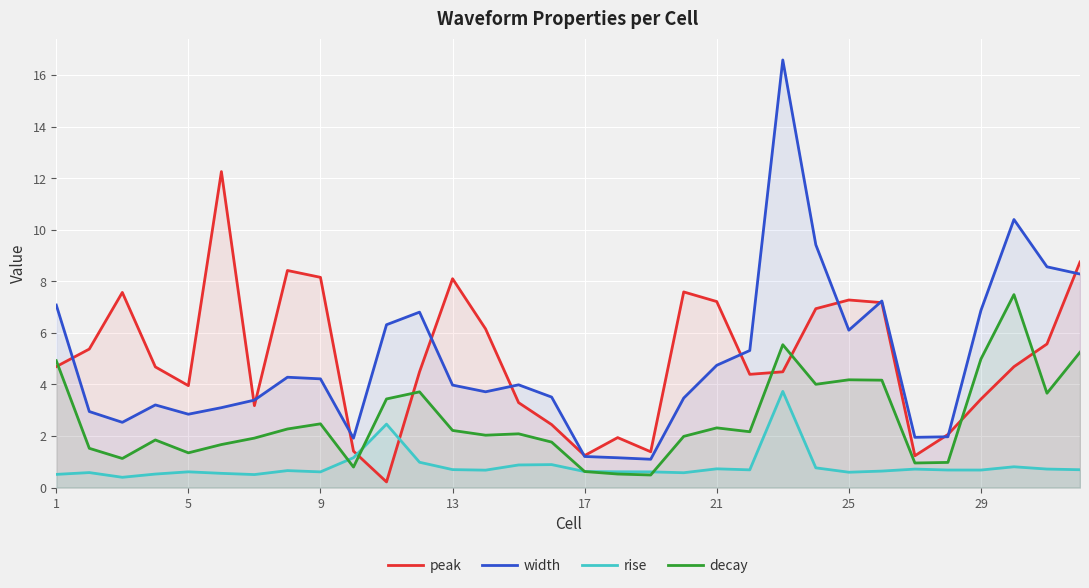

Read the width value at 25.

6.1